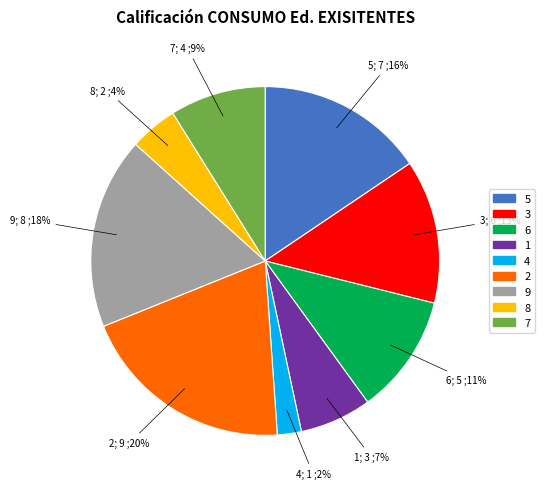

To the nearest percent, what portion does 5 represent?

16%